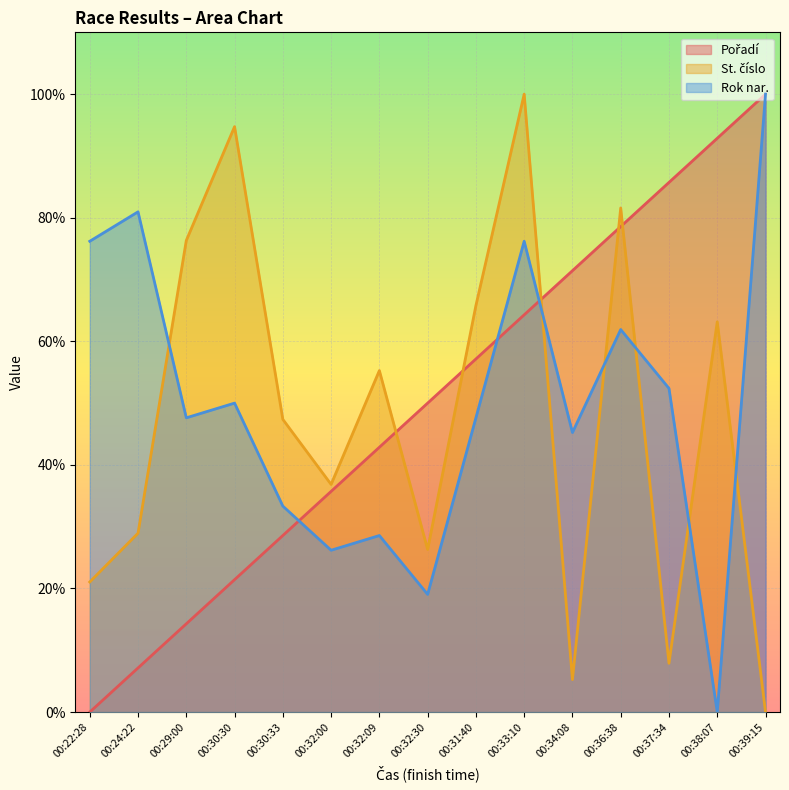

Reading left to right, list all the values displayed in this chart.

Pořadí: 0.0	7.1	14.3	21.4	28.6	35.7	42.9	50.0	57.1	64.3	71.4	78.6	85.7	92.9	100.0
St. číslo: 21.1	28.9	76.3	94.7	47.4	36.8	55.3	26.3	65.8	100.0	5.3	81.6	7.9	63.2	0.0
Rok nar.: 76.2	81.0	47.6	50.0	33.3	26.2	28.6	19.0	47.6	76.2	45.2	61.9	52.4	0.0	100.0